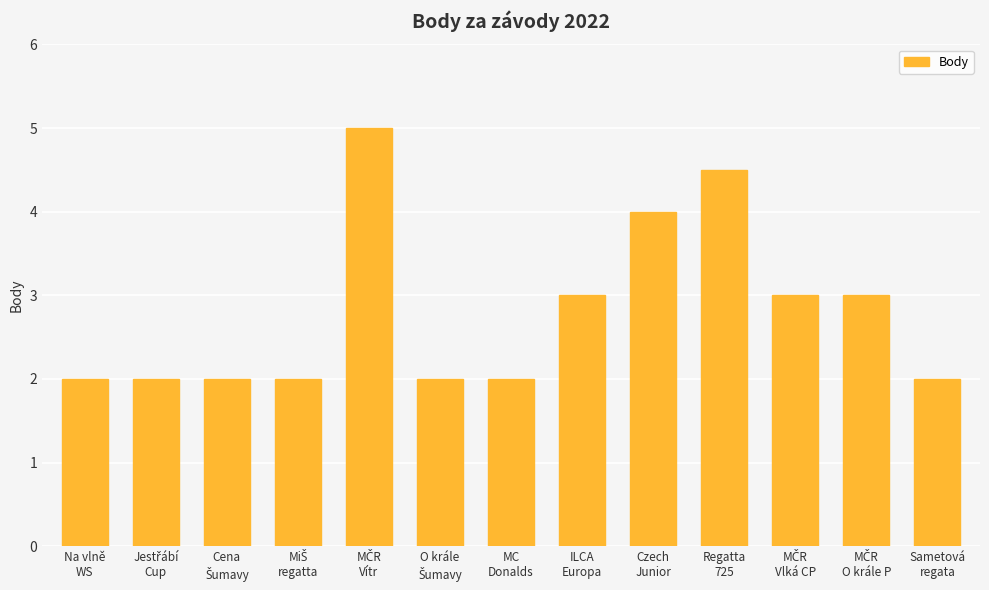

What is the value of the 11th bar from the left?

3.0